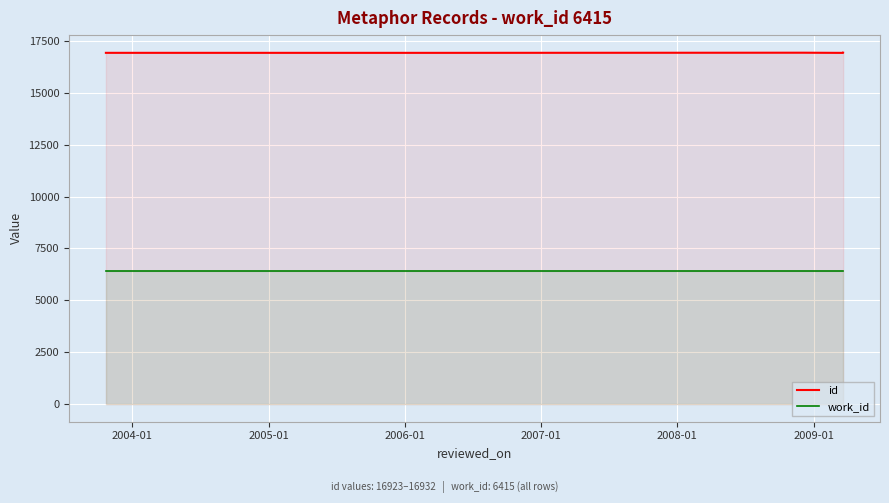

What value does the work_id series have at 2005-01?

6415